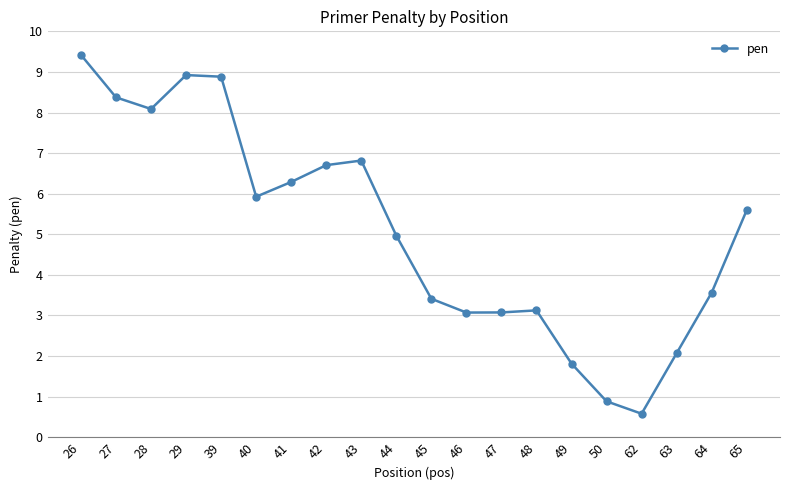

What value does the data have at 41?

6.3